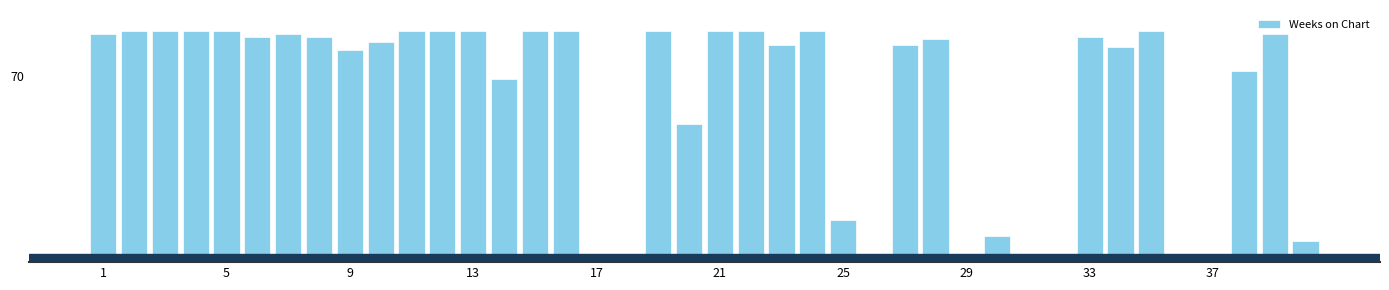

Reading left to right, transcribe all the data shown in this chart.

86	87	87	87	87	85	86	85	80	83	87	87	87	69	87	87	1	2	87	52	87	87	82	87	16	2	82	84	1	10	1	1	85	81	87	3	1	72	86	8